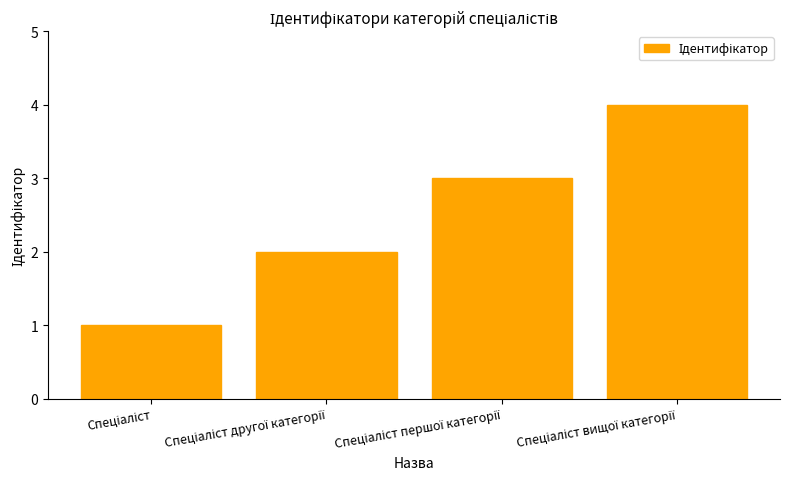

What is the maximum value shown in the chart?

4